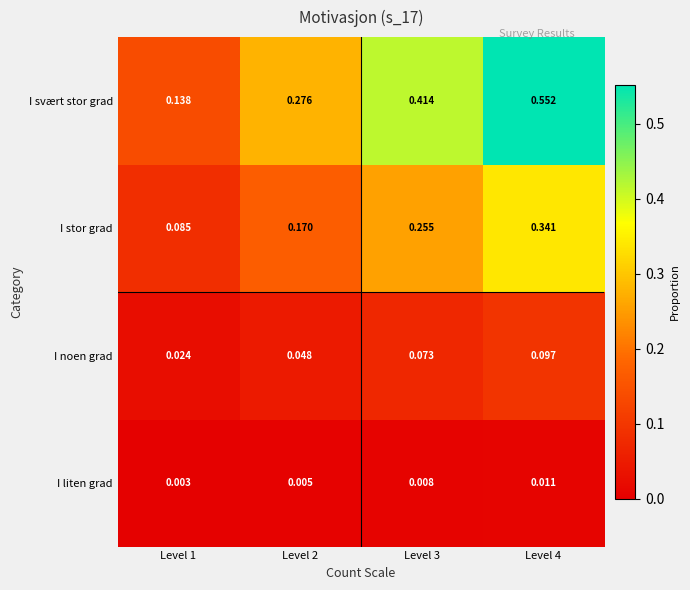

Rank the series by their maximum value, from highest to lowest.

I svært stor grad, I stor grad, I noen grad, I liten grad